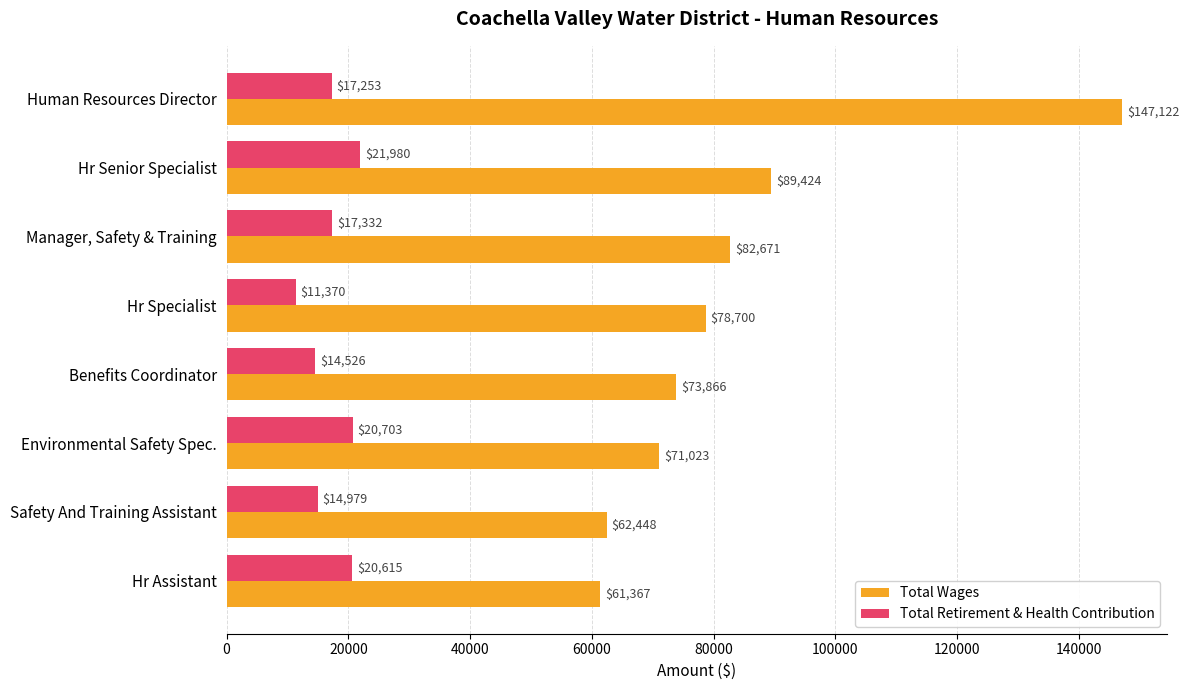

At which category is the sum across all series the highest?

Human Resources Director